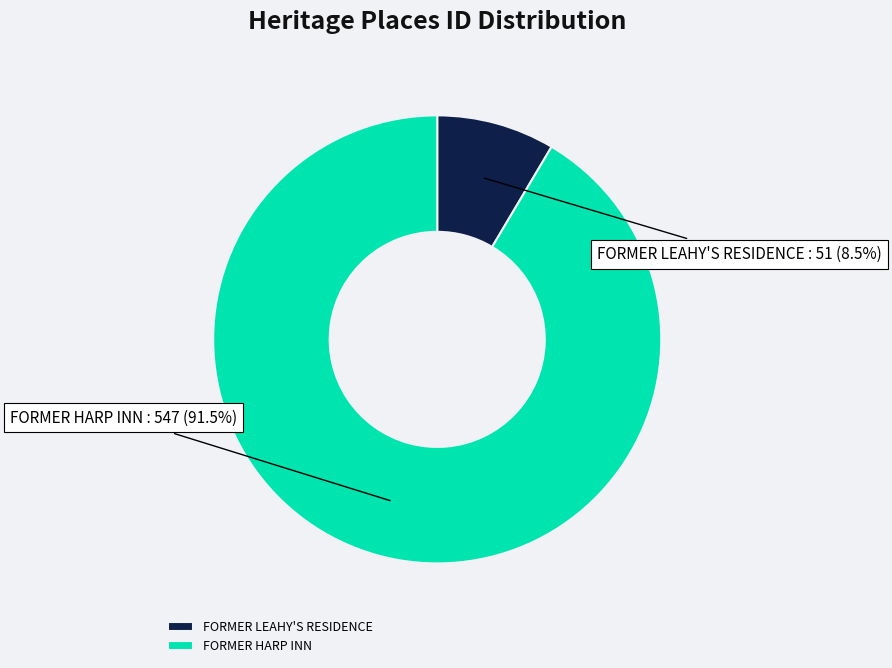

Which slice represents more than half of the pie?

FORMER HARP INN